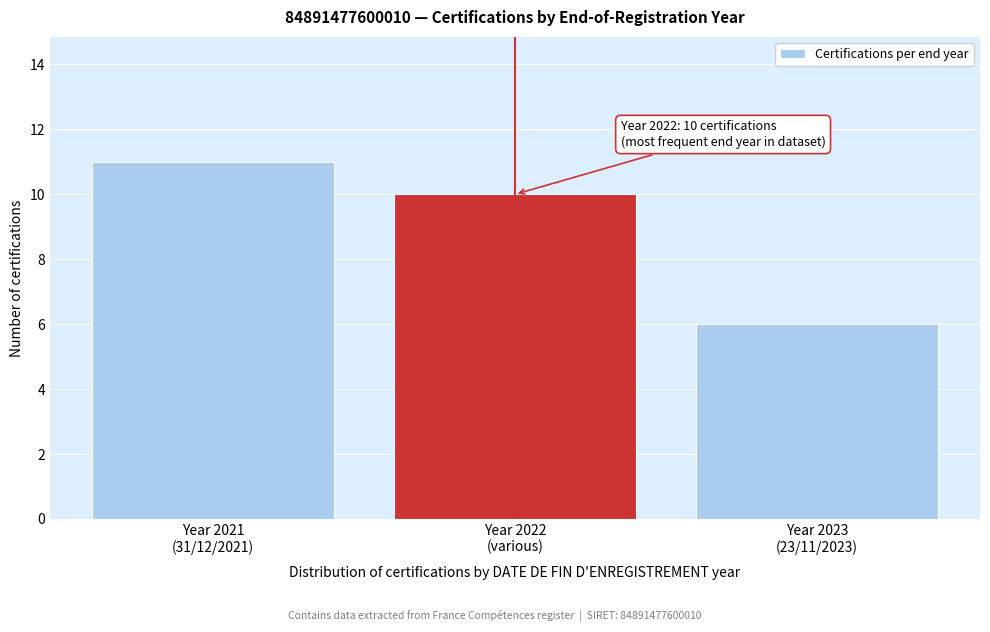

Reading left to right, transcribe all the data shown in this chart.

11	10	6